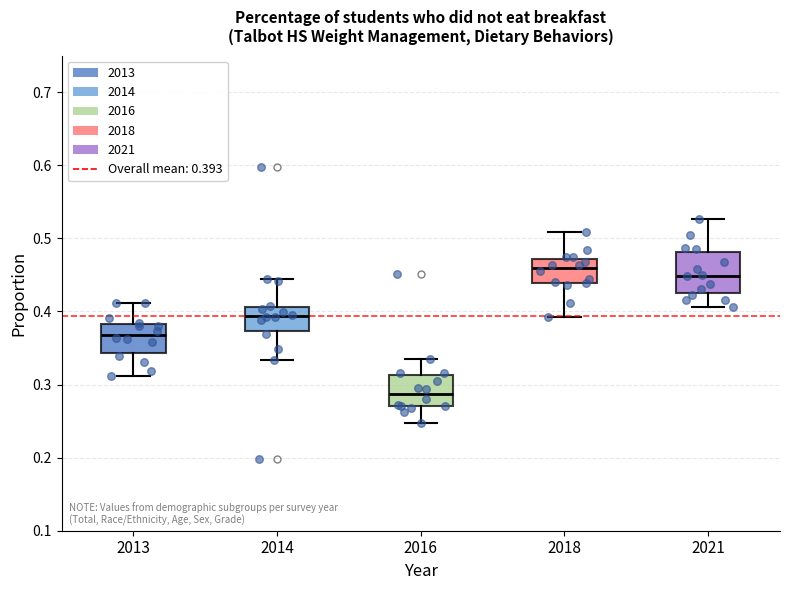

Reading left to right, transcribe this box plot: for each box, give where its median line is, the range the box spans, and where its two whiskers end, as read against the y-axis. The values are not printed on the chart, so give them approximately, as read against the axis.

2013: median 0.37, box 0.34 to 0.38, whiskers 0.31 to 0.41
2014: median 0.39, box 0.37 to 0.41, whiskers 0.33 to 0.44
2016: median 0.29, box 0.27 to 0.31, whiskers 0.25 to 0.34
2018: median 0.46, box 0.44 to 0.47, whiskers 0.39 to 0.51
2021: median 0.45, box 0.42 to 0.48, whiskers 0.41 to 0.53